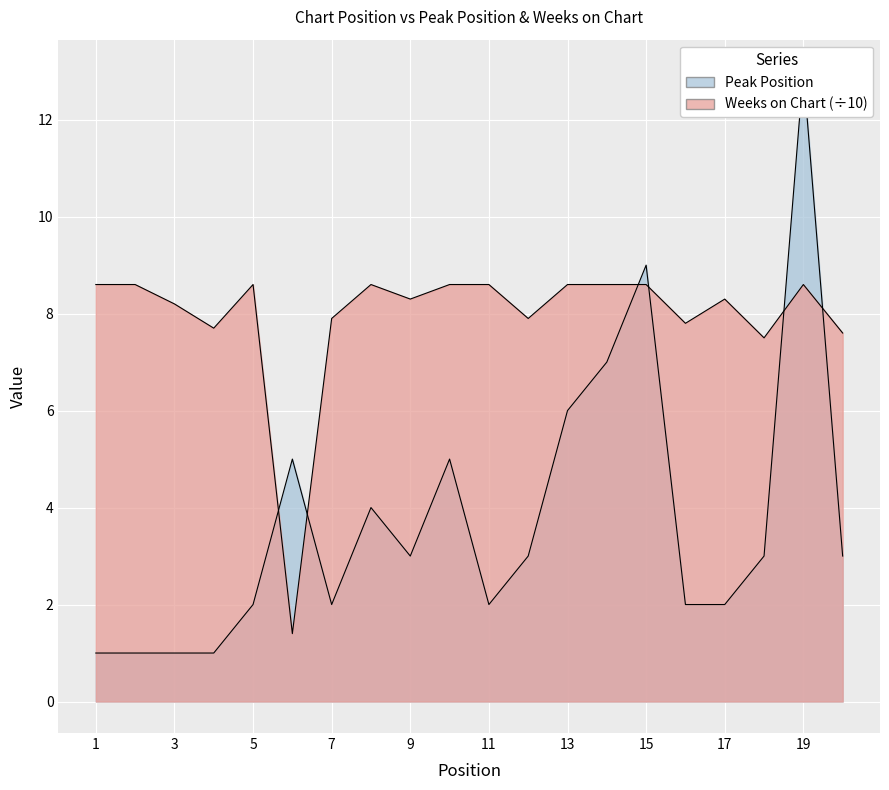

Rank the series by their maximum value, from highest to lowest.

Peak Position, Weeks on Chart